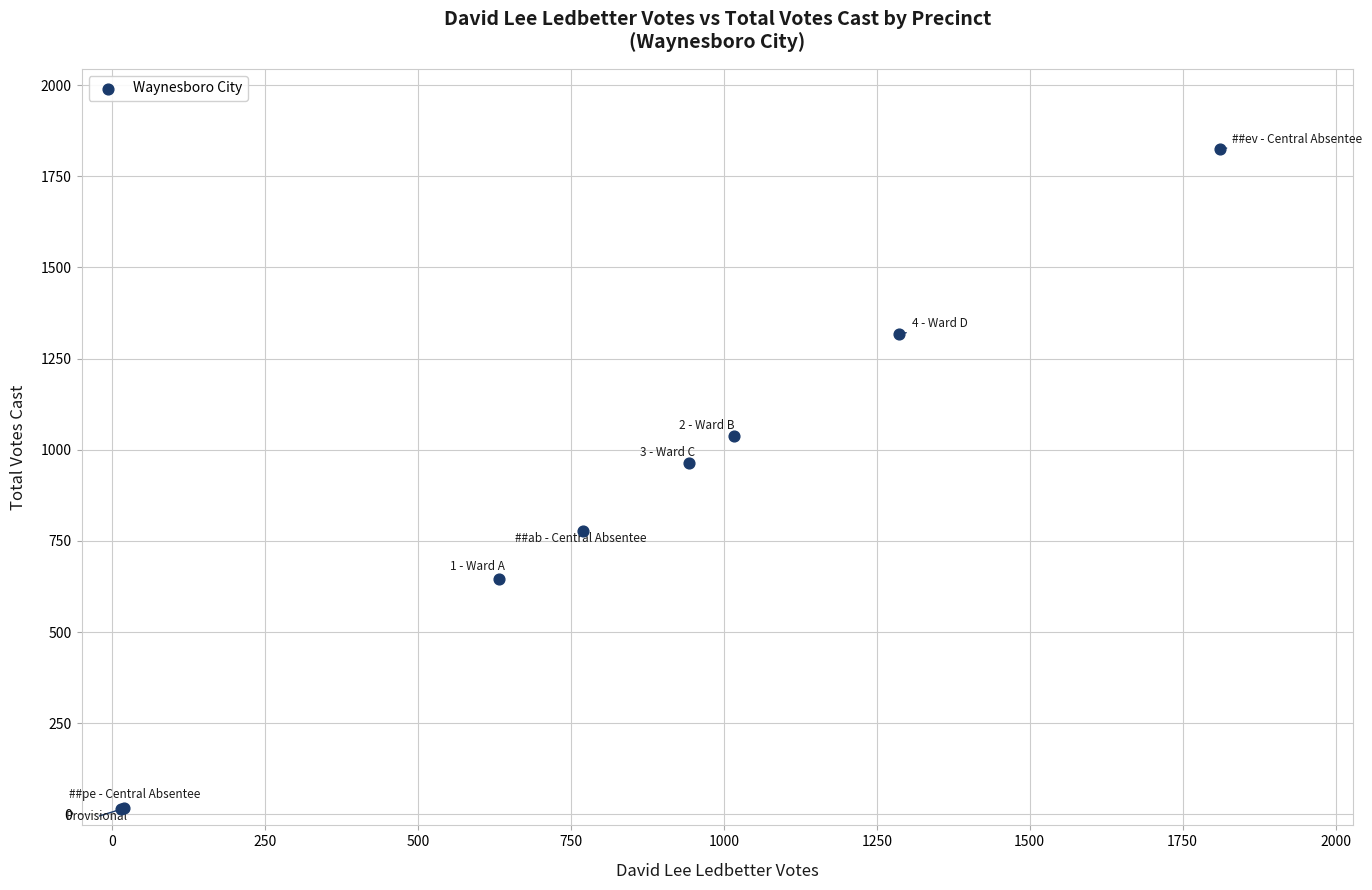

What Y value in the scatter plot is closest to 919?

964